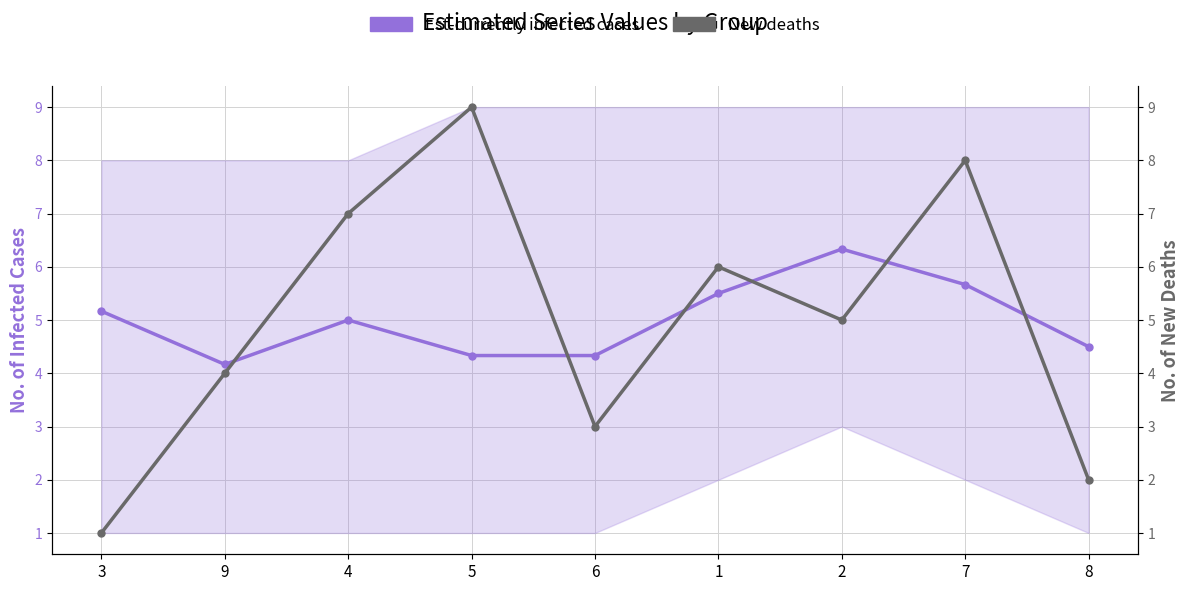

What position from the left is 2?

7